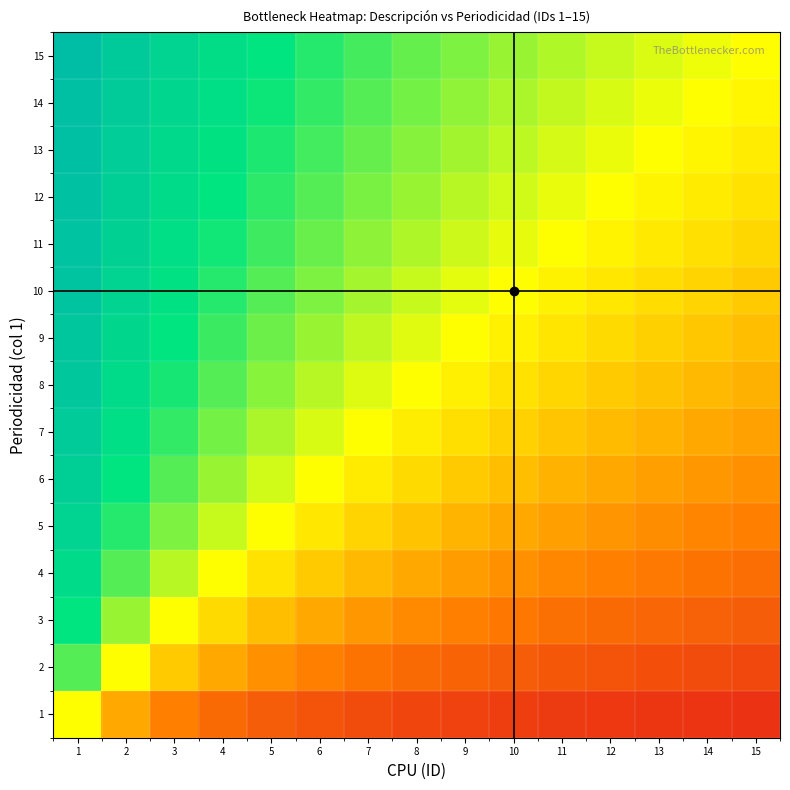

At which category is the sum across all series the highest?

1